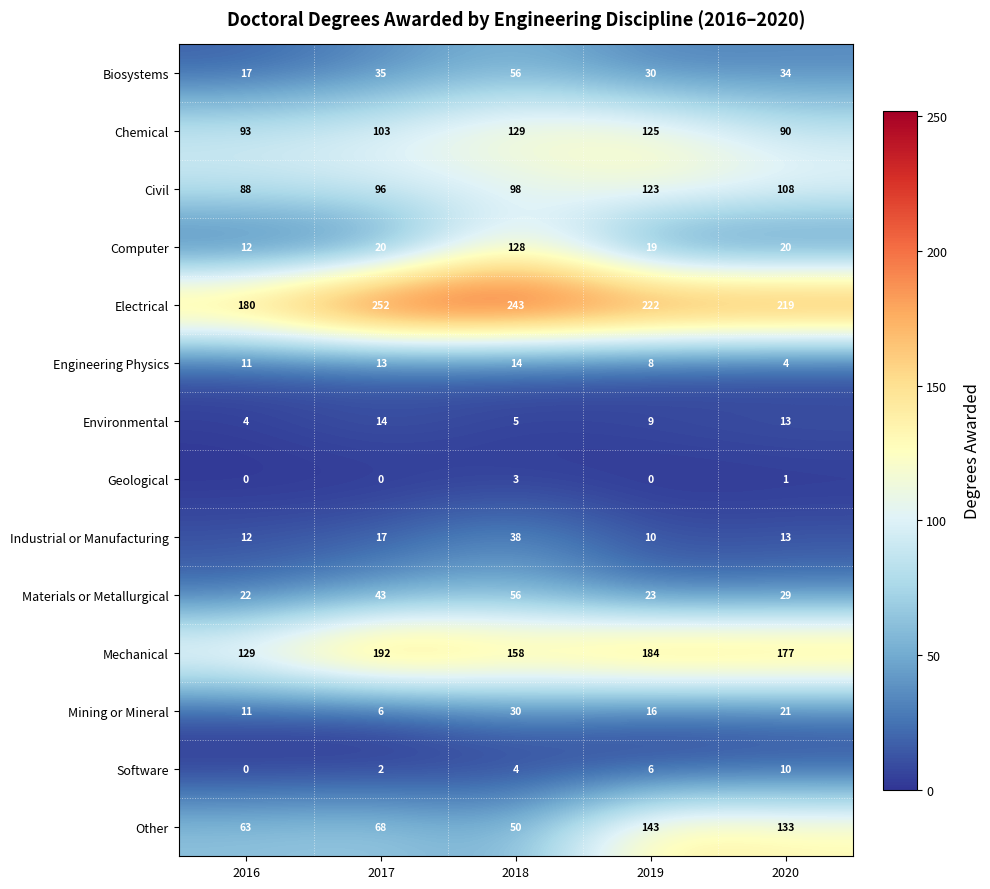

Rank the categories by Biosystems value from lowest to highest.

2016, 2019, 2020, 2017, 2018